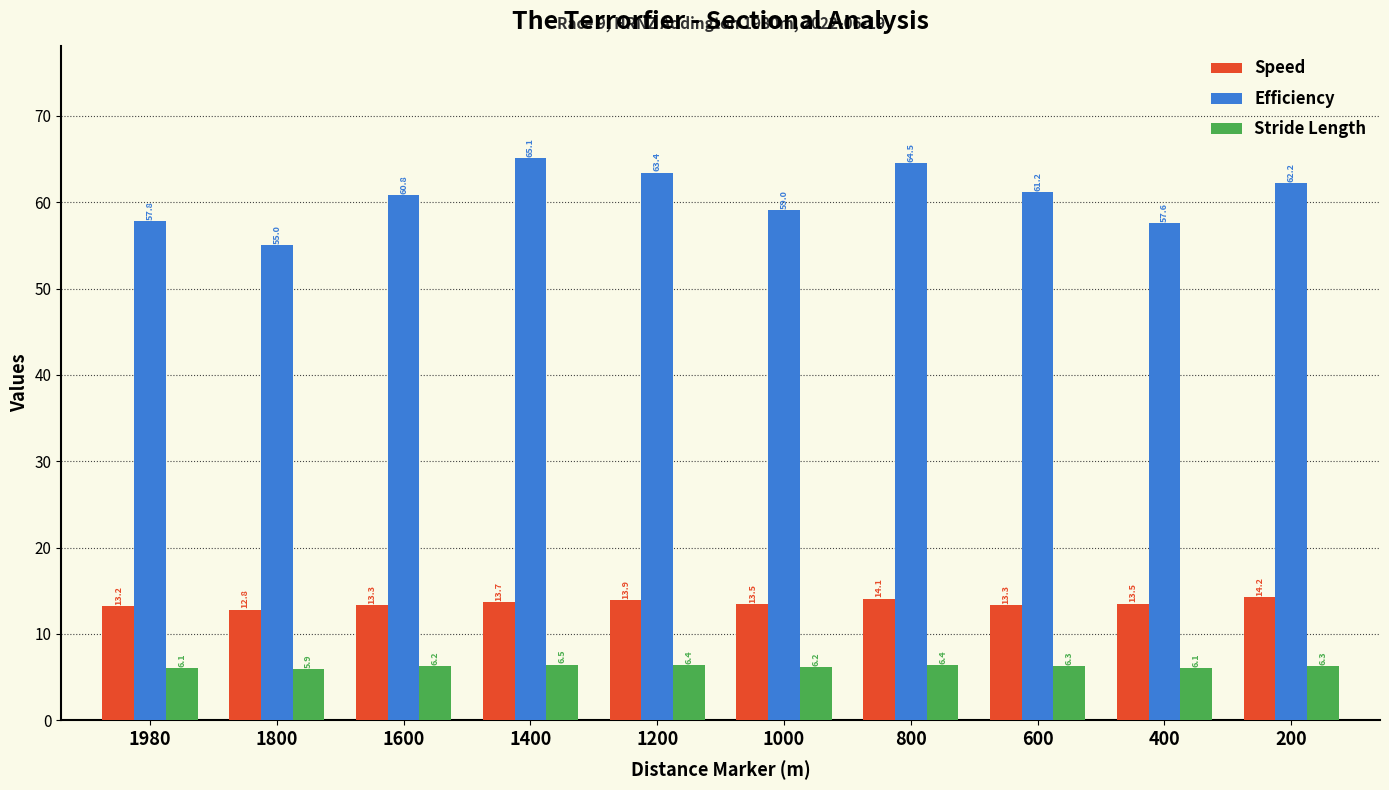

At which label is Stride Length closest to 6?

1800